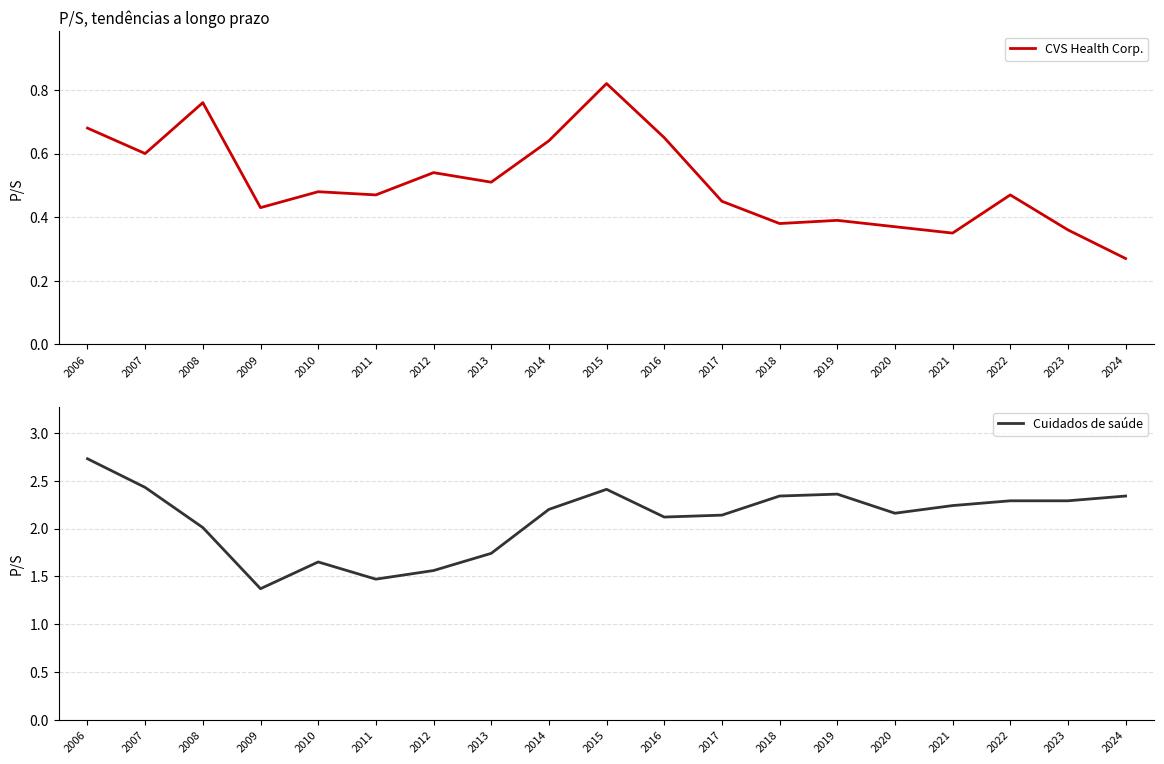

True or false: Cuidados de saúde and CVS Health Corp. cross at least once.

False